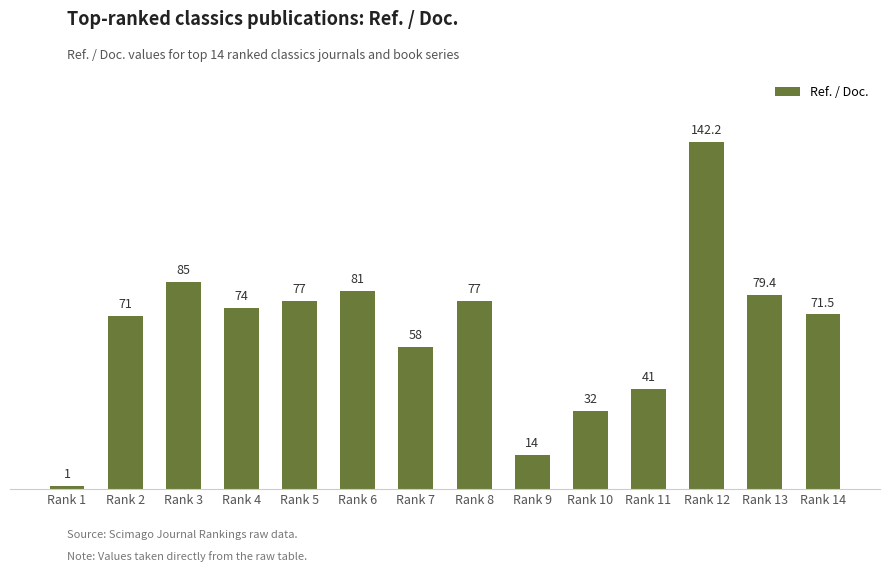

Is it true that the value at Rank 3 is 85.0?

True